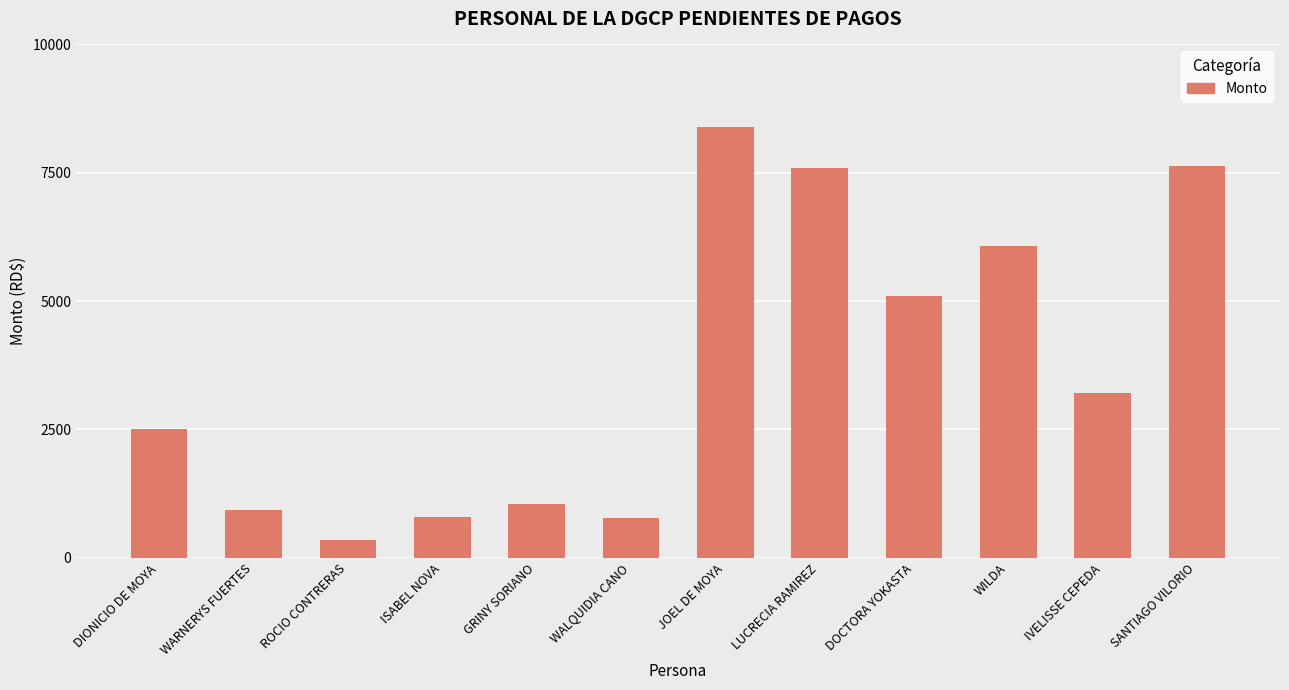

What is the sum of the values at JOEL DE MOYA and GRINY SORIANO?

9441.6